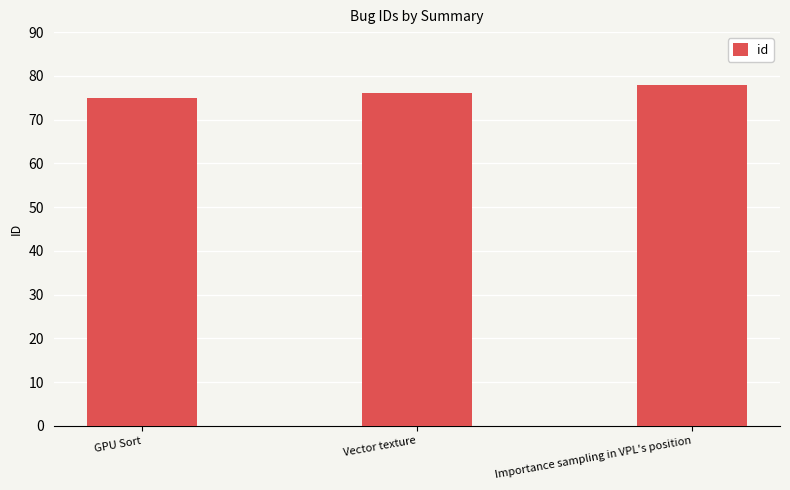

What is the label of the 1st bar from the left?

GPU Sort